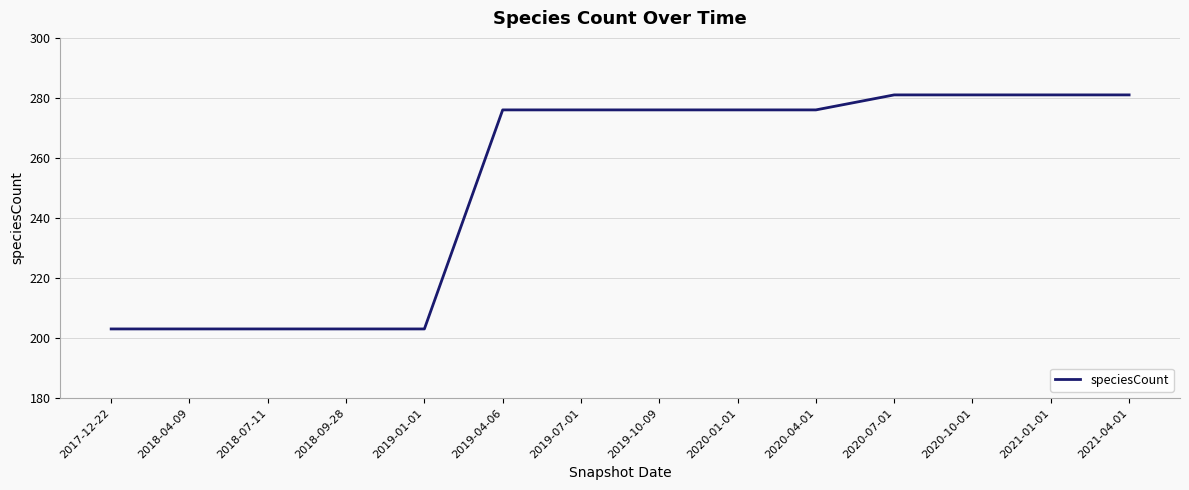

What is the greatest value displayed?

281